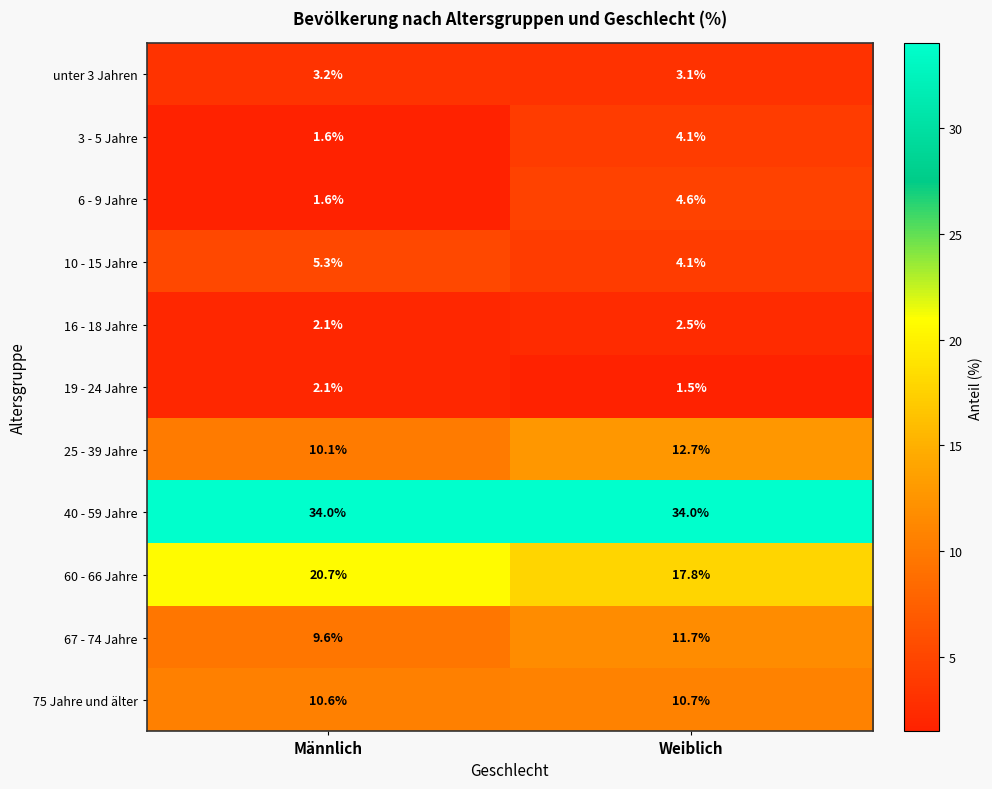

At which category is the sum across all series the highest?

Weiblich